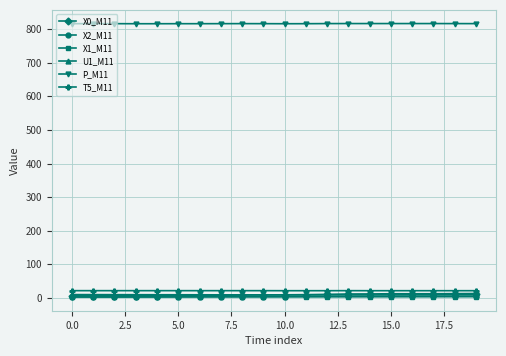

What is the average value of the U1_M11 series?

9.2